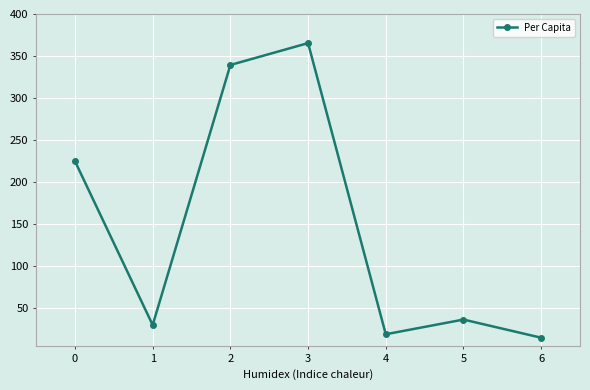

What is the greatest value displayed?

365.4